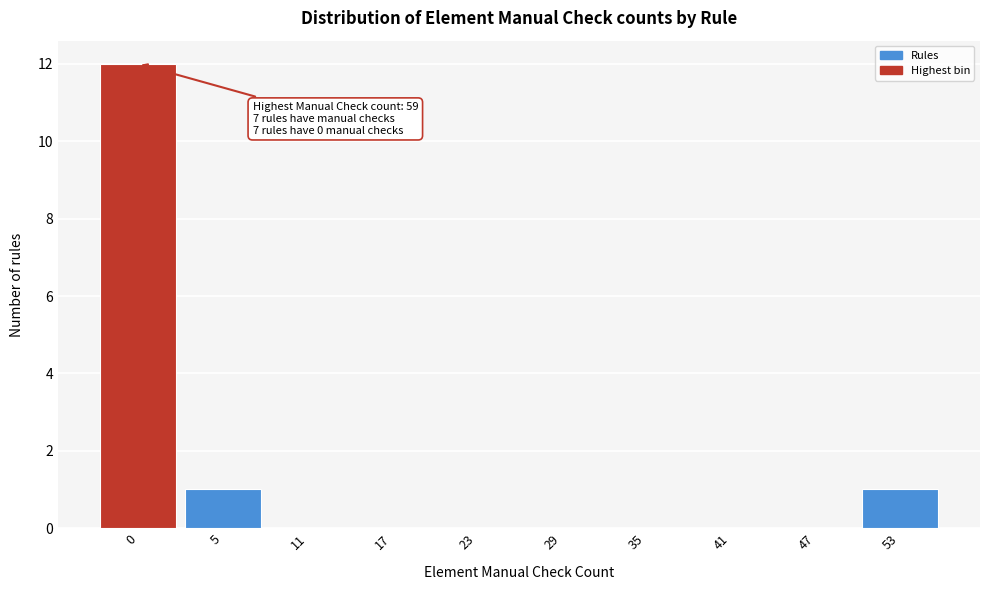

Reading left to right, what are all the values shown in this chart?

0=12	5=1	11=0	17=0	23=0	29=0	35=0	41=0	47=0	53=1